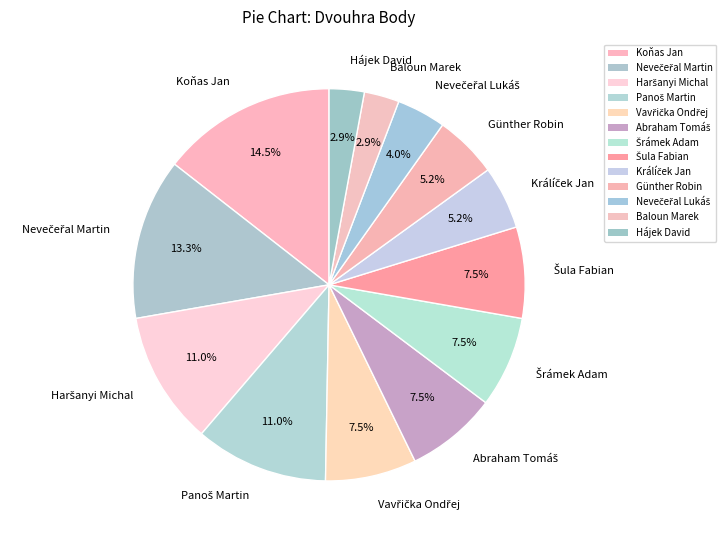

Is there a majority slice in this chart?

No